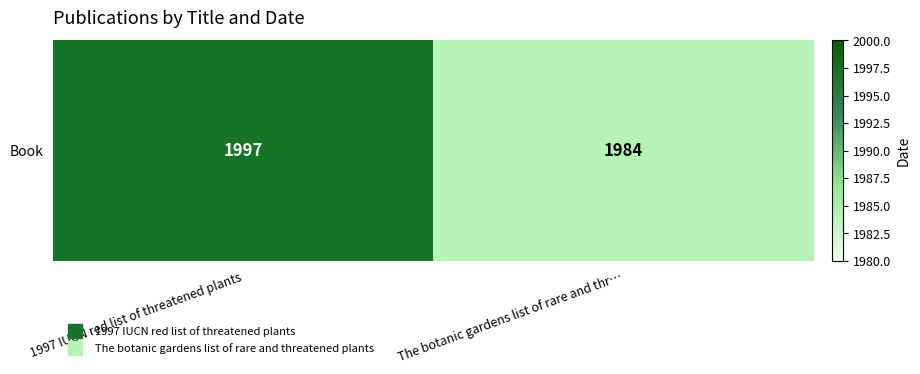

The chart shows a value of 1997 at 1997 IUCN red list of threatened plants. True or false?

True